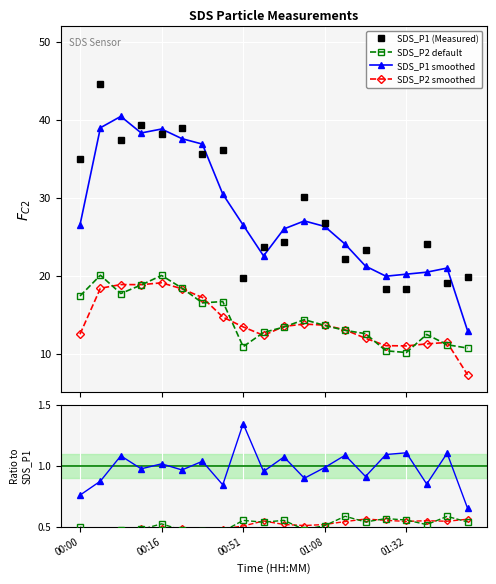

Is the value of SDS_P1 smoothed at 00:00 greater than the value of SDS_P2 default at 10?

Yes